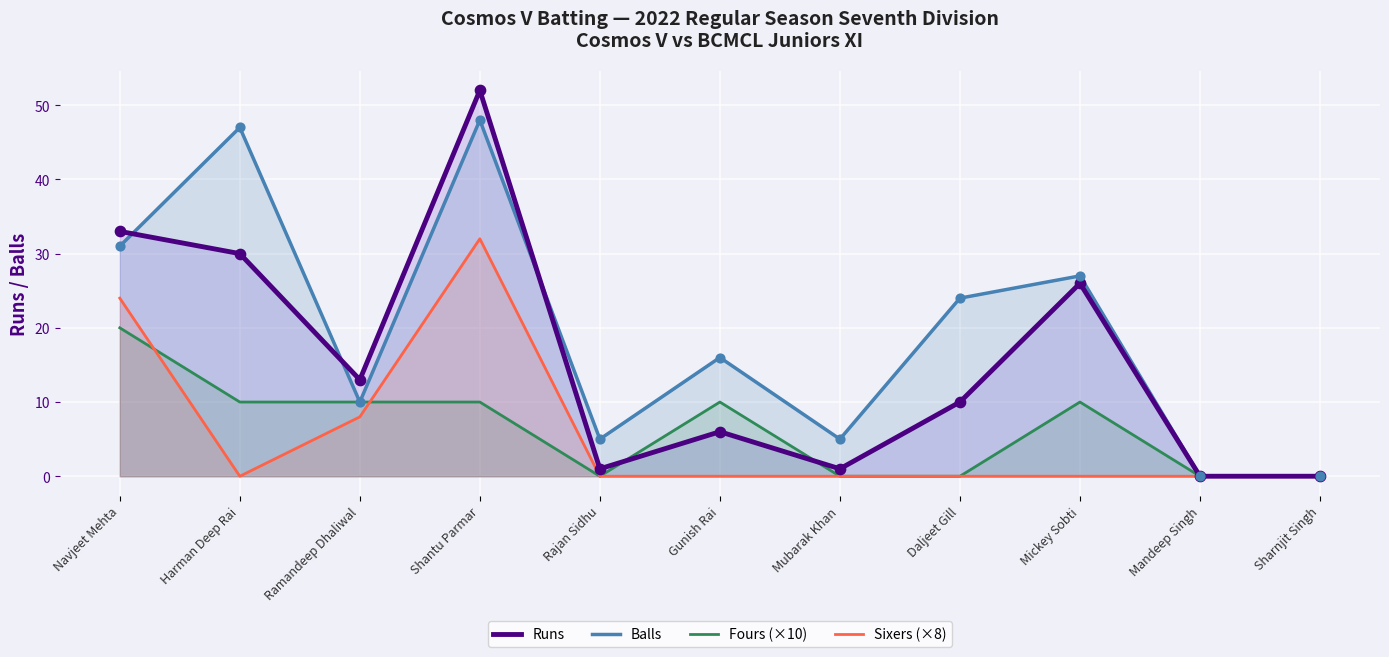

Which series contains the lowest Y value?

Runs